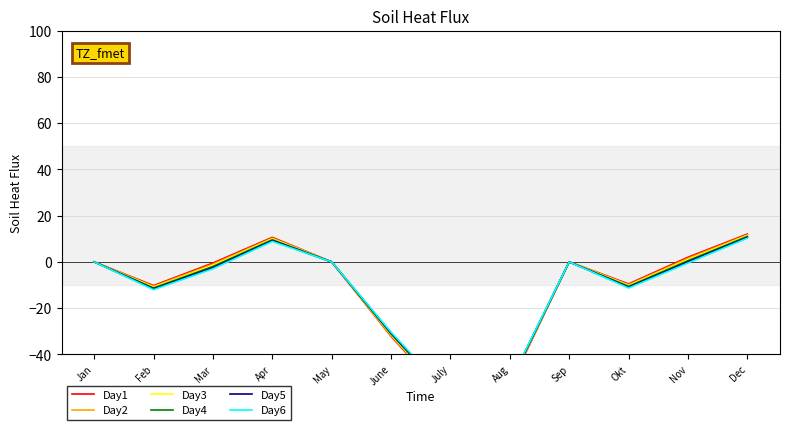

Where is Day6 nearest to the value -23?

June